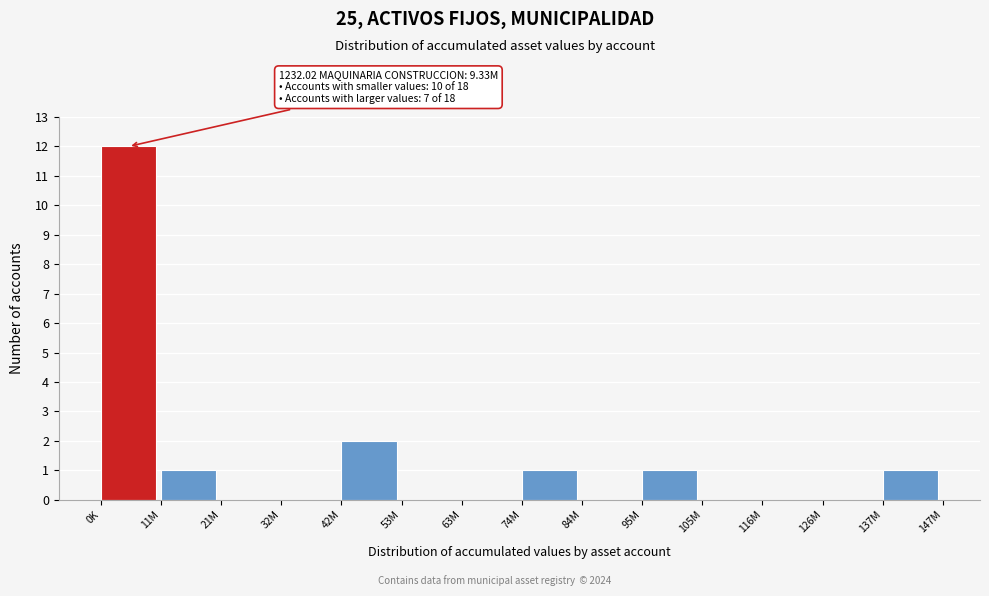

Reading right to left, extract all data points from this chart.

137M=1	126M=0	116M=0	105M=0	95M=1	84M=0	74M=1	63M=0	53M=0	42M=2	32M=0	21M=0	11M=1	0K=12